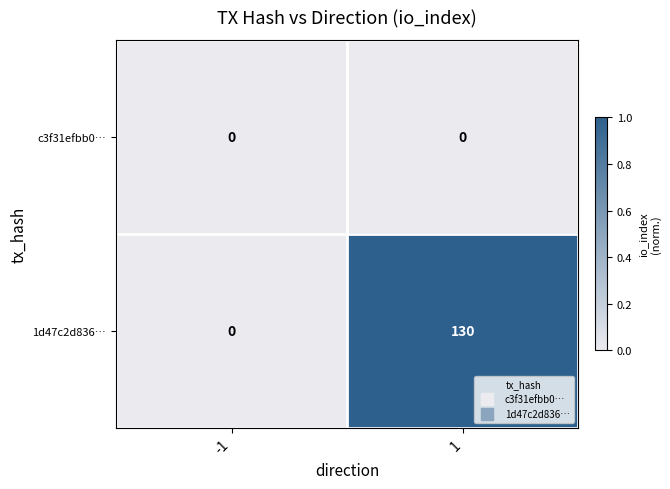

At which category is the sum across all series the highest?

1